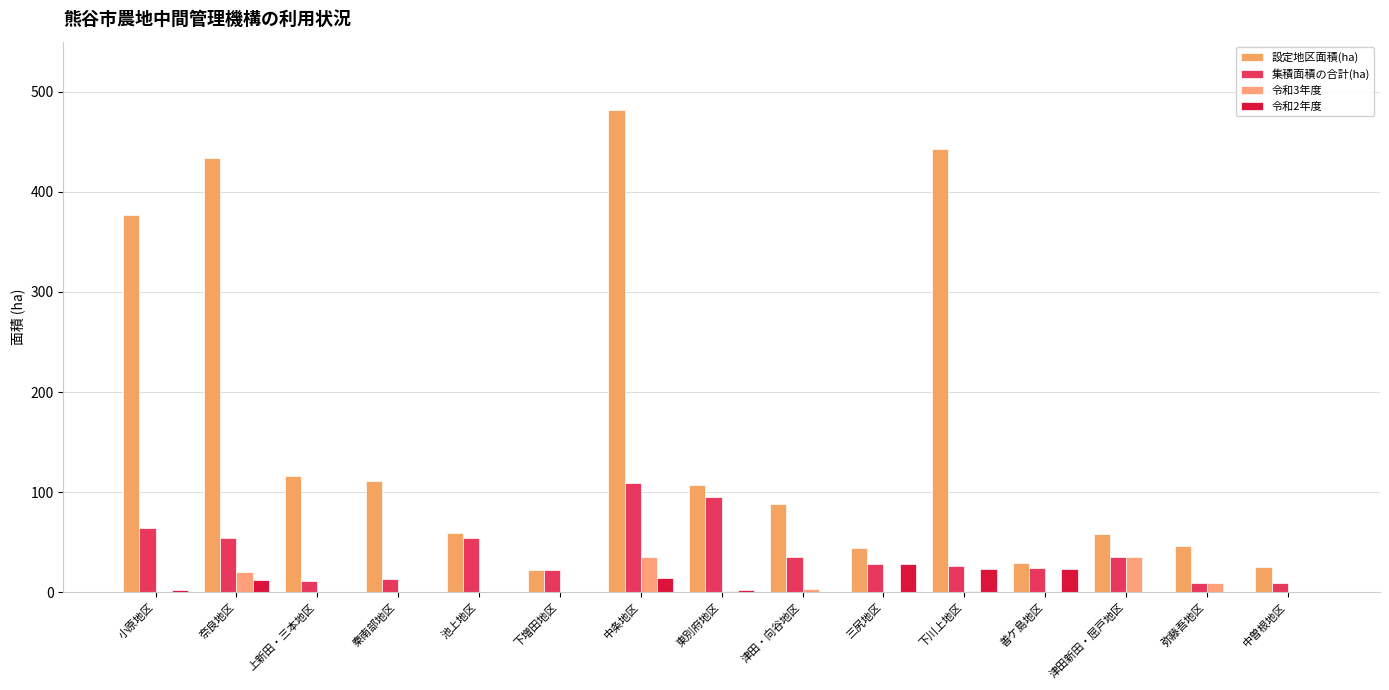

At which category is the sum across all series the highest?

中条地区